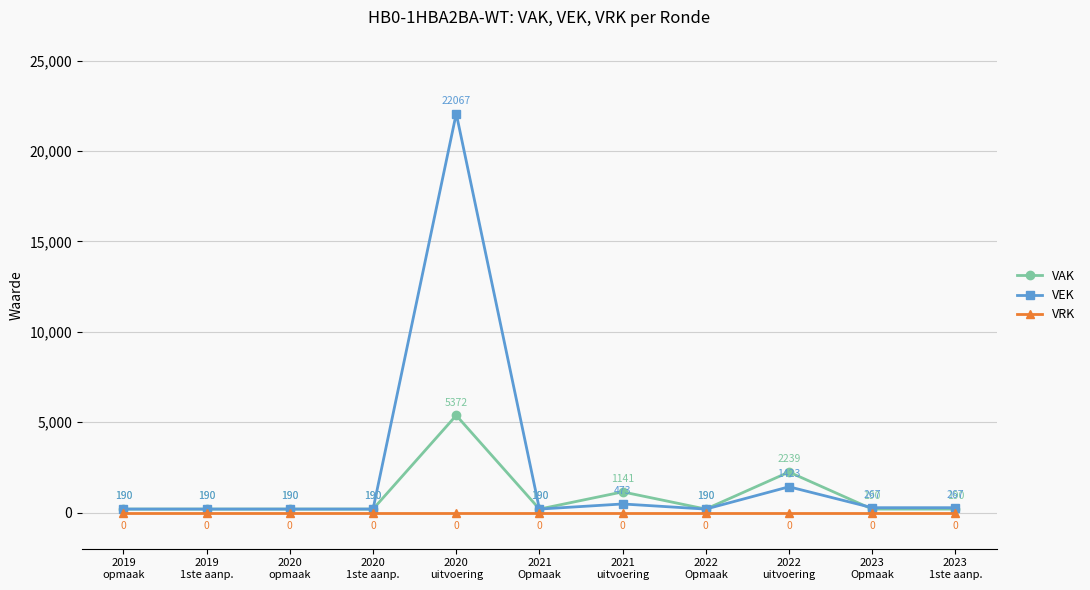

Is the value of VRK at 2019
opmaak greater than the value of VAK at 2023
1ste aanp.?

No